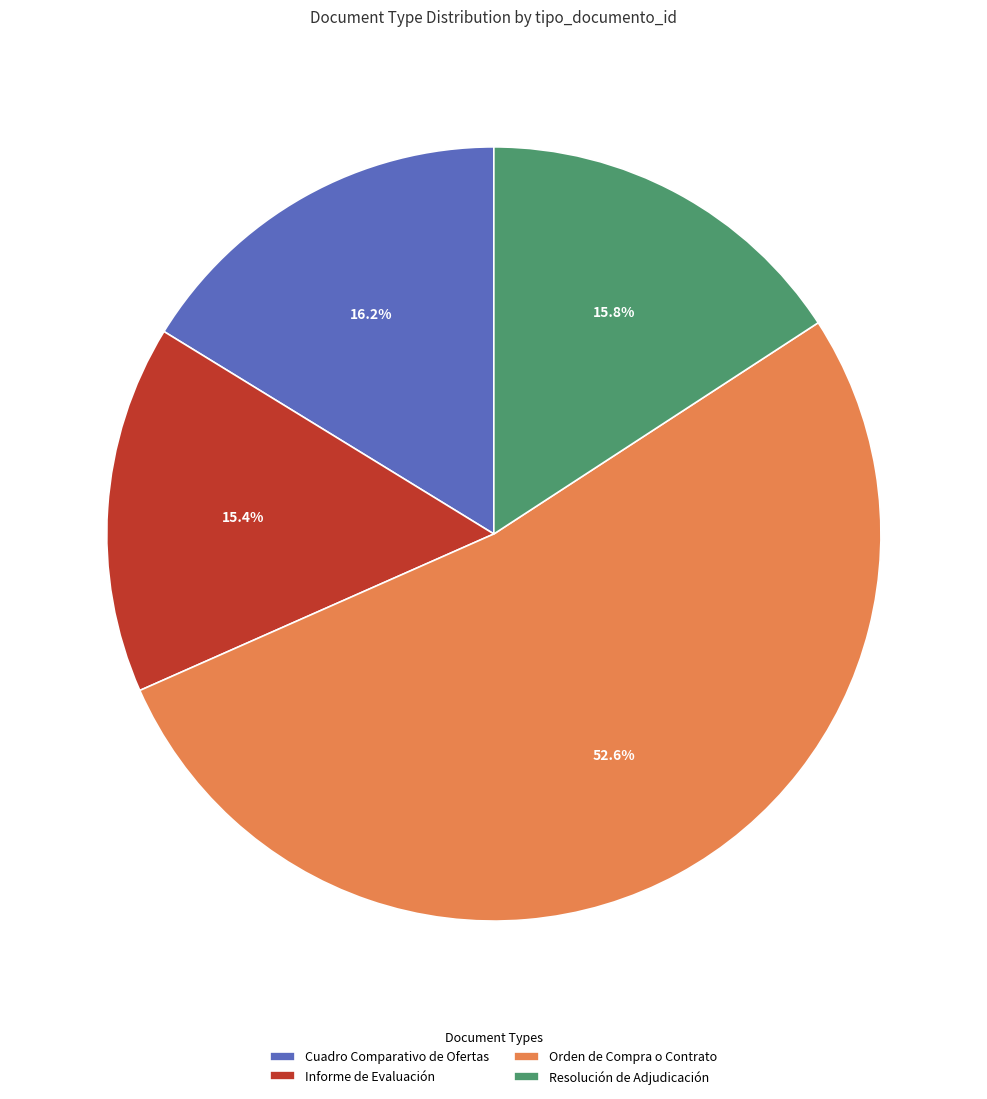

What is the largest slice in the pie chart?

Orden de Compra o Contrato